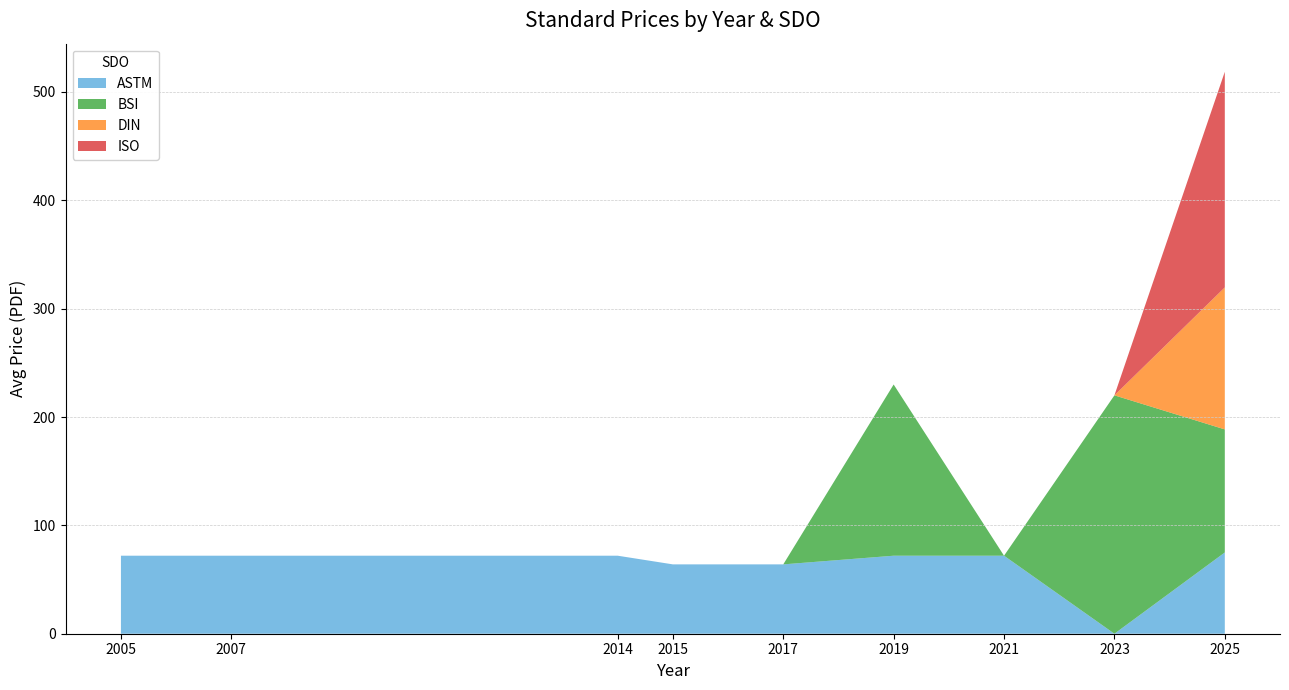

What is the total value across all series at 2021?

72.0